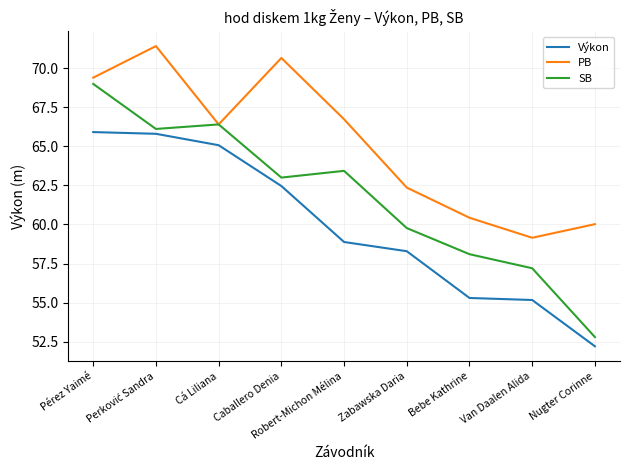

How many lines are shown in the chart?

3